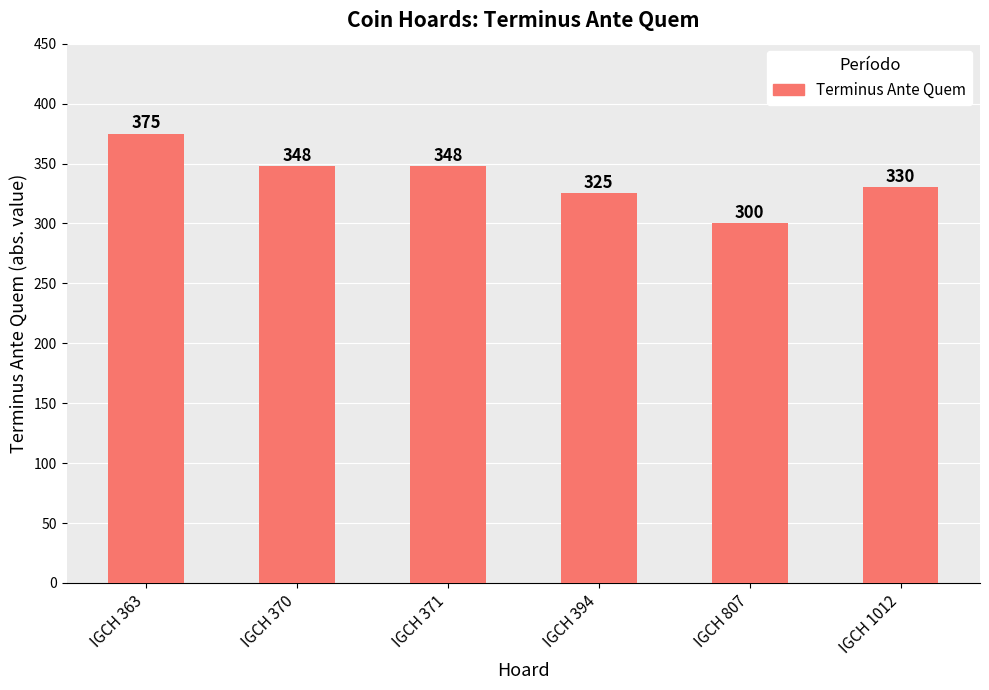

What is the minimum value shown in the chart?

300